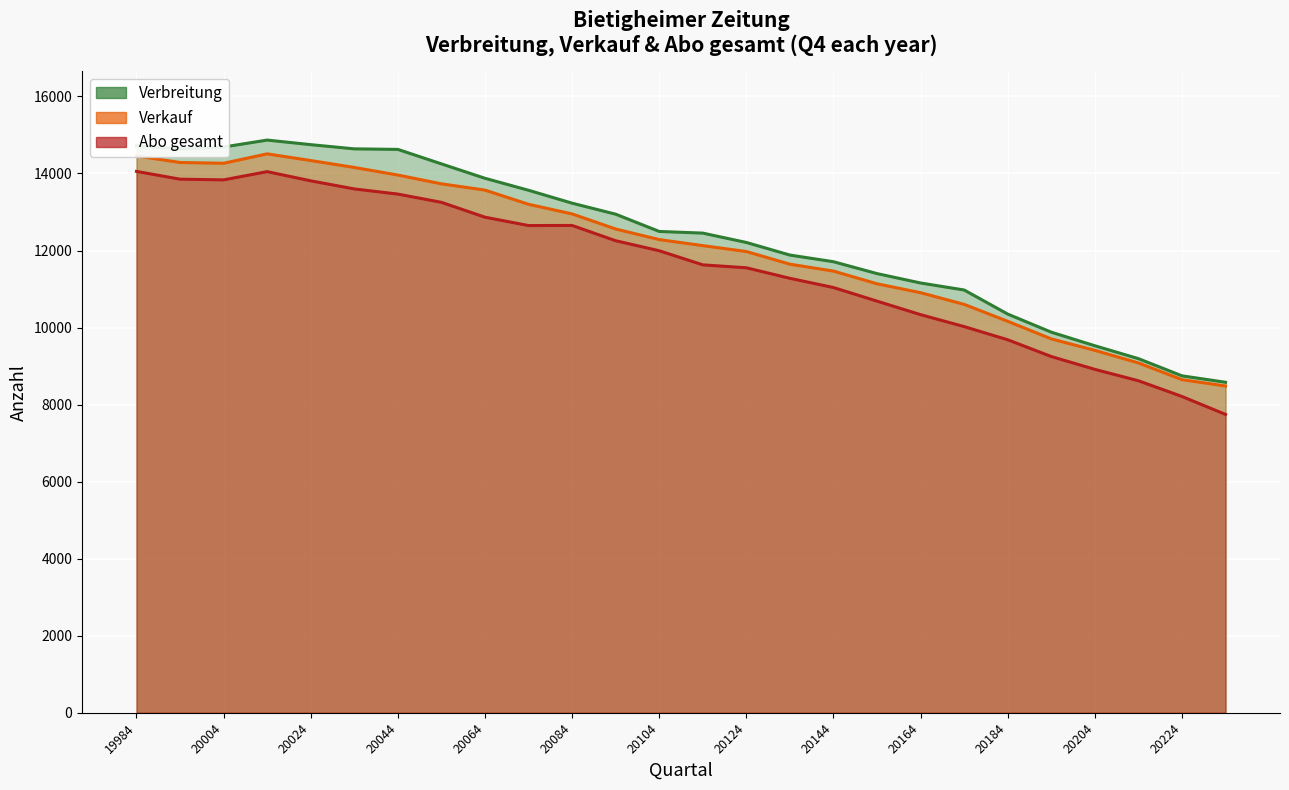

Which category has the highest value in the Abo gesamt series?

19984